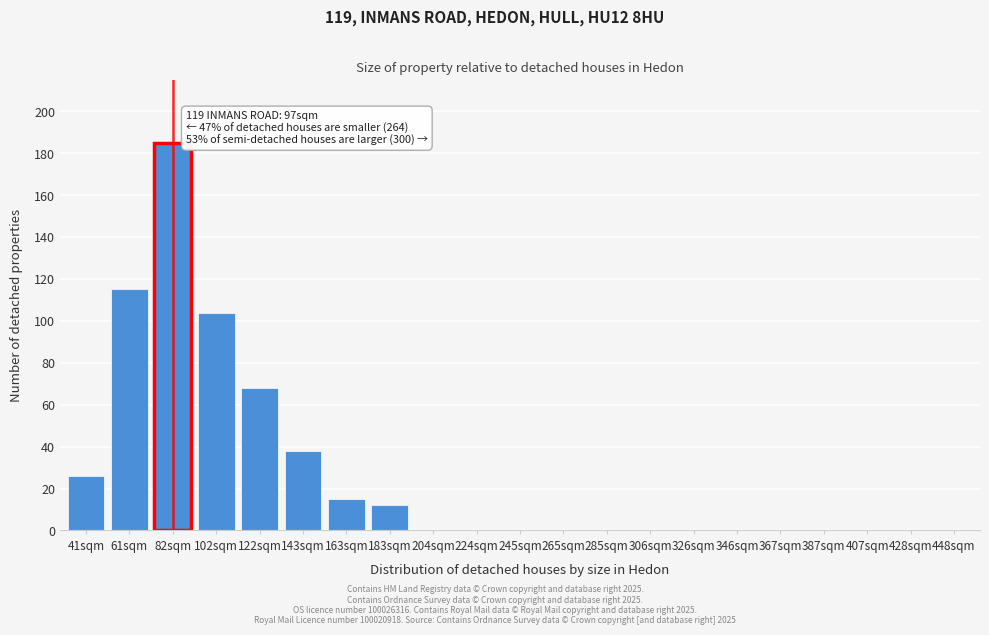

Reading right to left, list all the values displayed in this chart.

448sqm=0	428sqm=0	407sqm=0	387sqm=0	367sqm=0	346sqm=0	326sqm=0	306sqm=0	285sqm=0	265sqm=0	245sqm=0	224sqm=0	204sqm=0	183sqm=12	163sqm=15	143sqm=38	122sqm=68	102sqm=104	82sqm=185	61sqm=115	41sqm=26